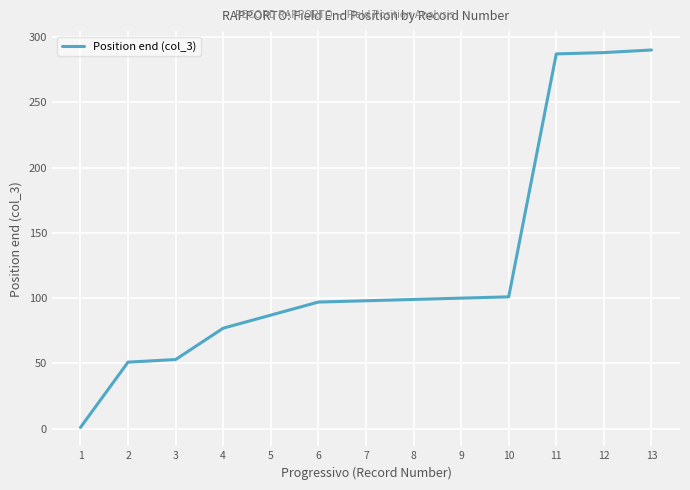

What is the approximate value at 4, to the nearest 5?

75